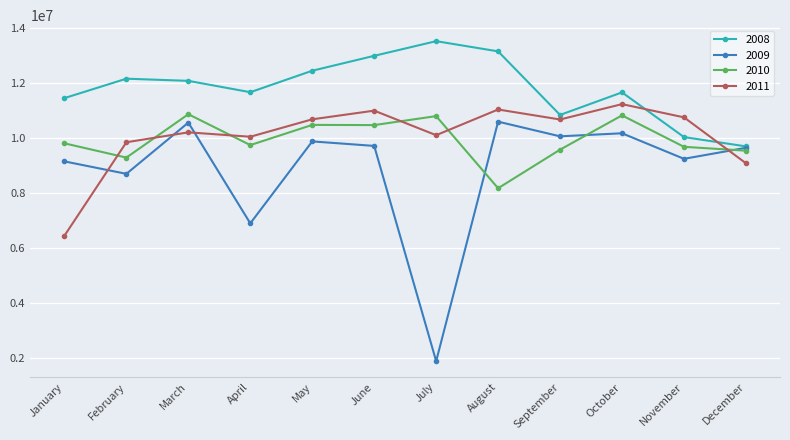

Between January and April, which series saw the biggest shift?

2011